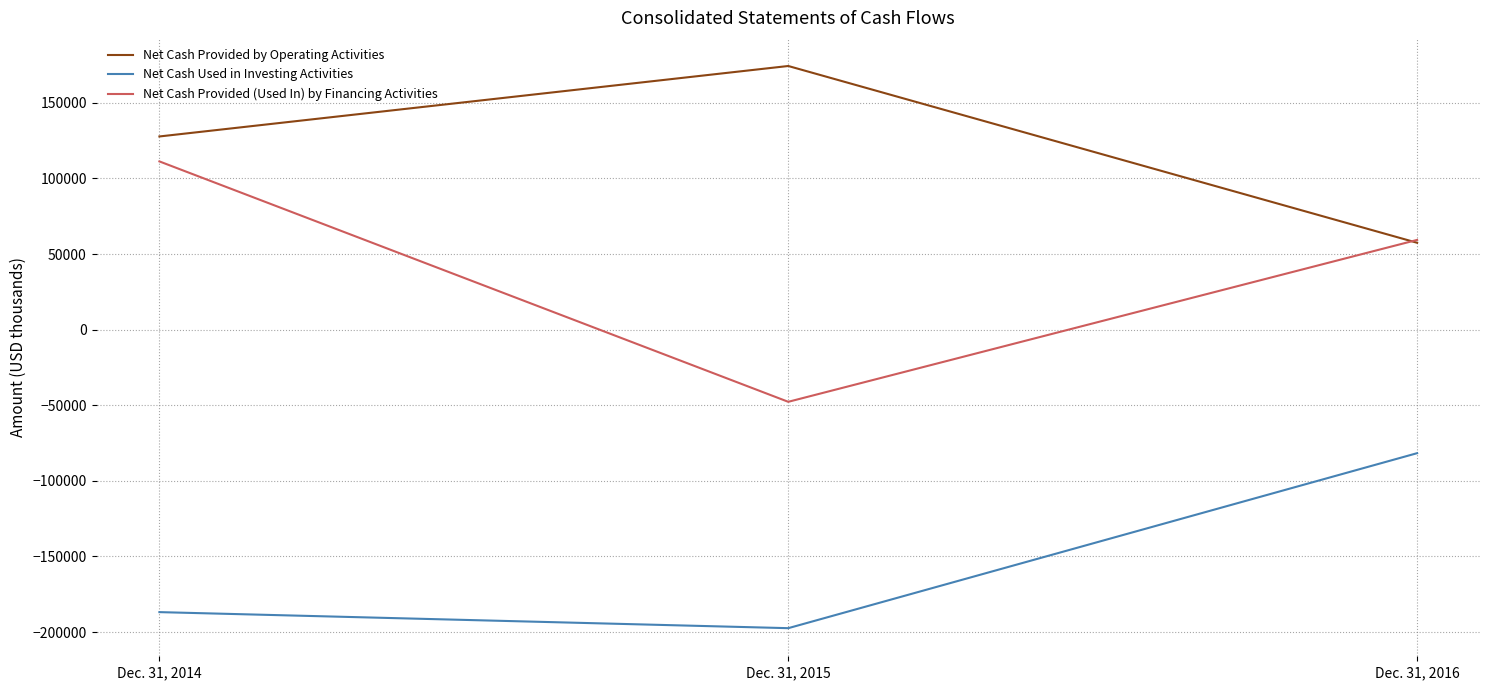

Reading left to right, what are all the values shown in this chart?

Net Cash Provided by Operating Activities: Dec. 31, 2014=127786	Dec. 31, 2015=174391	Dec. 31, 2016=57479
Net Cash Used in Investing Activities: Dec. 31, 2014=-186809	Dec. 31, 2015=-197423	Dec. 31, 2016=-81685
Net Cash Provided (Used In) by Financing Activities: Dec. 31, 2014=111288	Dec. 31, 2015=-47711	Dec. 31, 2016=59364